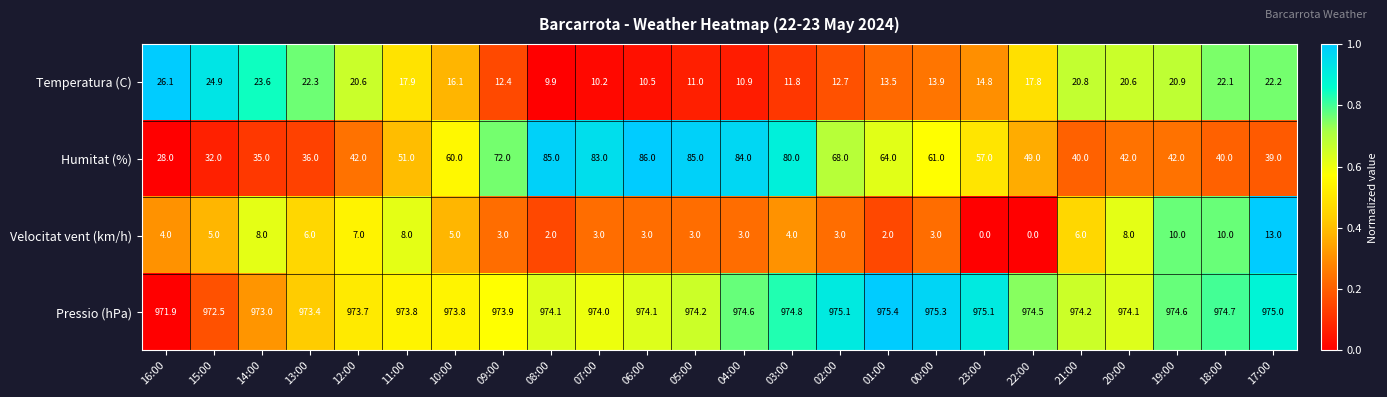

At which label is Pressio (hPa) closest to 973?

14:00